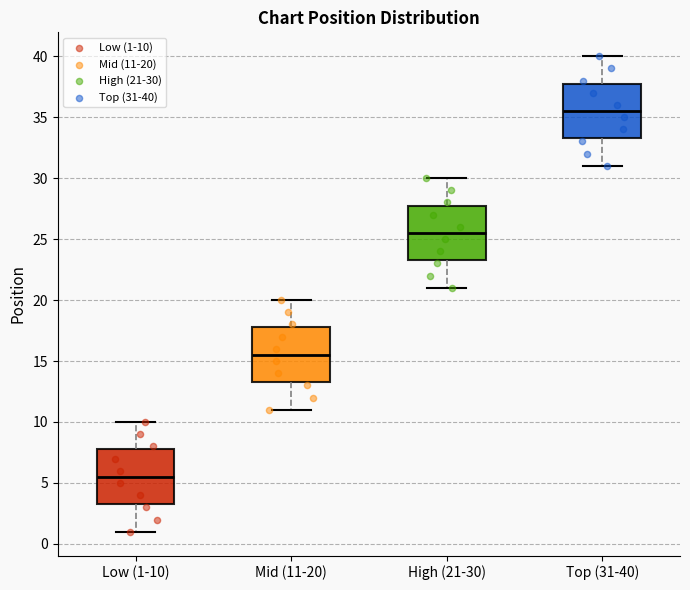

Reading left to right, read every box against the y-axis: the position of its median line, the range the box covers, and the ends of its whiskers. The values are not printed on the chart, so give them approximately, as read against the axis.

Low (1-10): median 5.5, box 3.5 to 8.0, whiskers 1.0 to 10.0
Mid (11-20): median 15.5, box 13.5 to 18.0, whiskers 11.0 to 20.0
High (21-30): median 25.5, box 23.5 to 28.0, whiskers 21.0 to 30.0
Top (31-40): median 35.5, box 33.5 to 38.0, whiskers 31.0 to 40.0